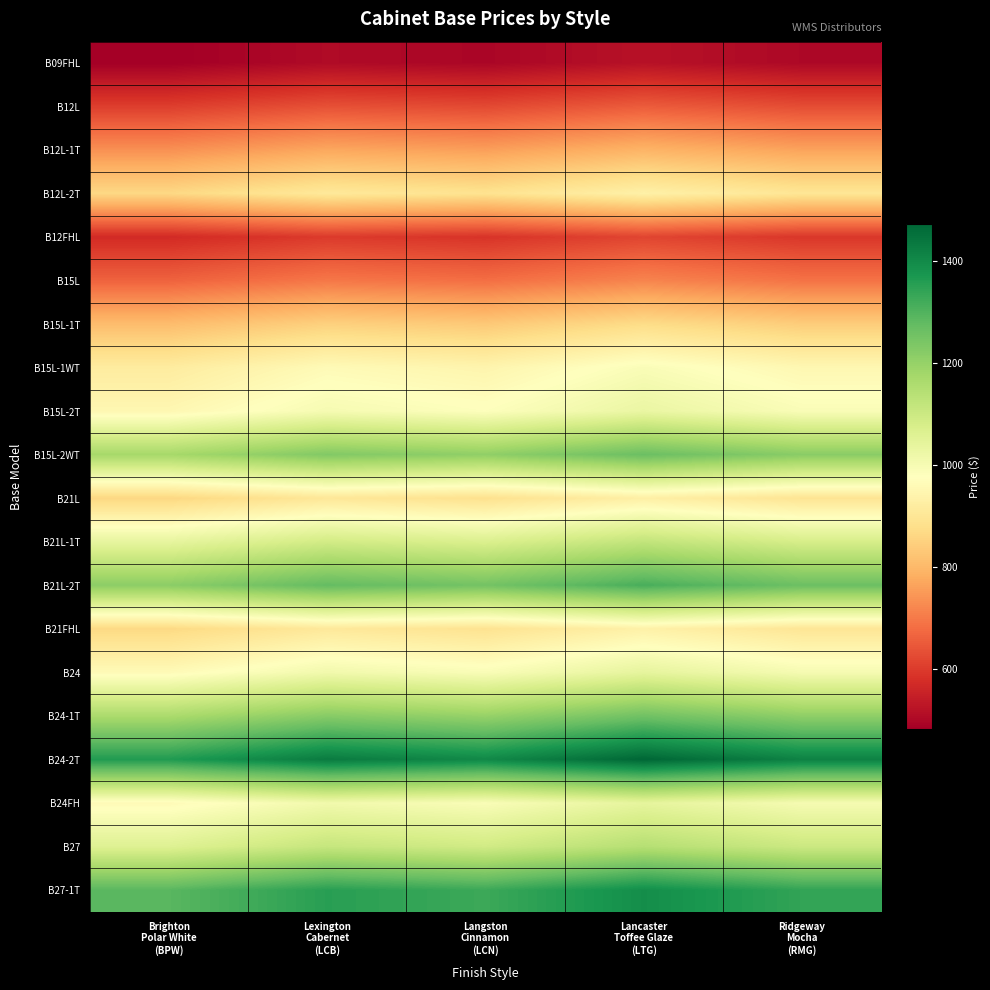

How many series are shown in this chart?

20